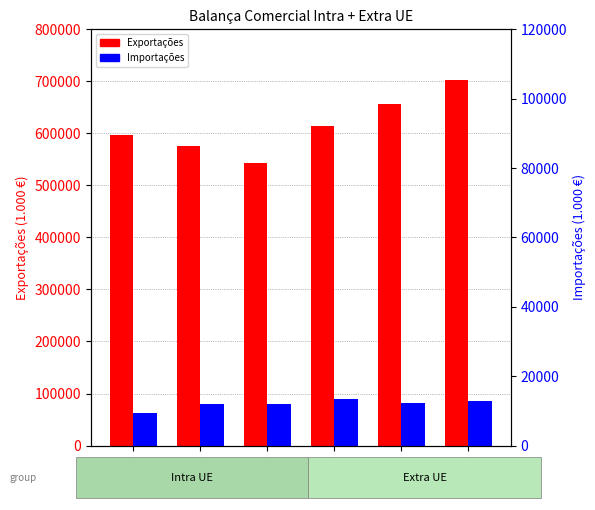

Reading right to left, transcribe all the data shown in this chart.

Exportações: 2012=703504.8	2011=656918.3	2010=614380.2	2009=544011.3	2008=575965.6	2007=595986.6
Importações: 2012=86371.3	2011=81914.6	2010=89493.4	2009=79098.7	2008=80362.6	2007=63256.7